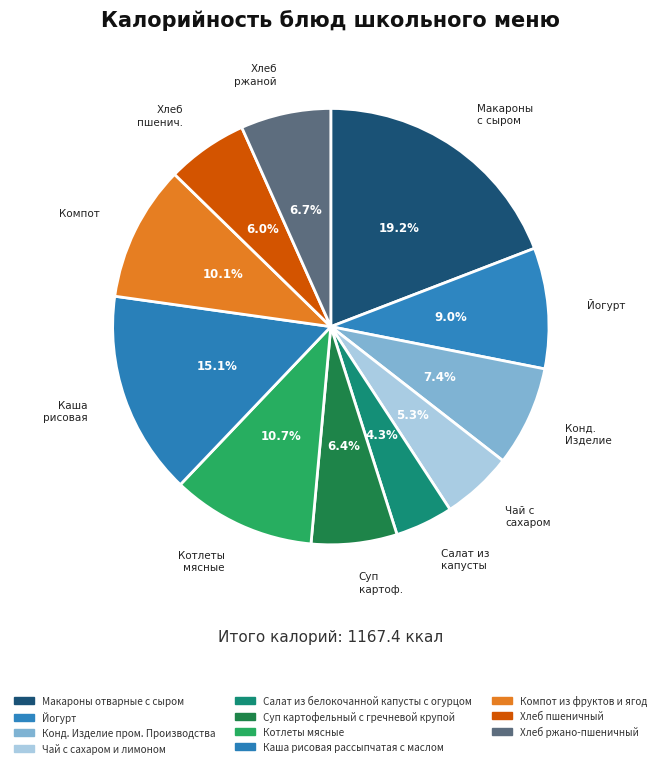

How many slices are in this pie chart?

11